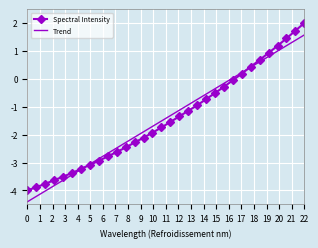

List the series in order of their peak value, lowest first.

Trend, Spectral Intensity